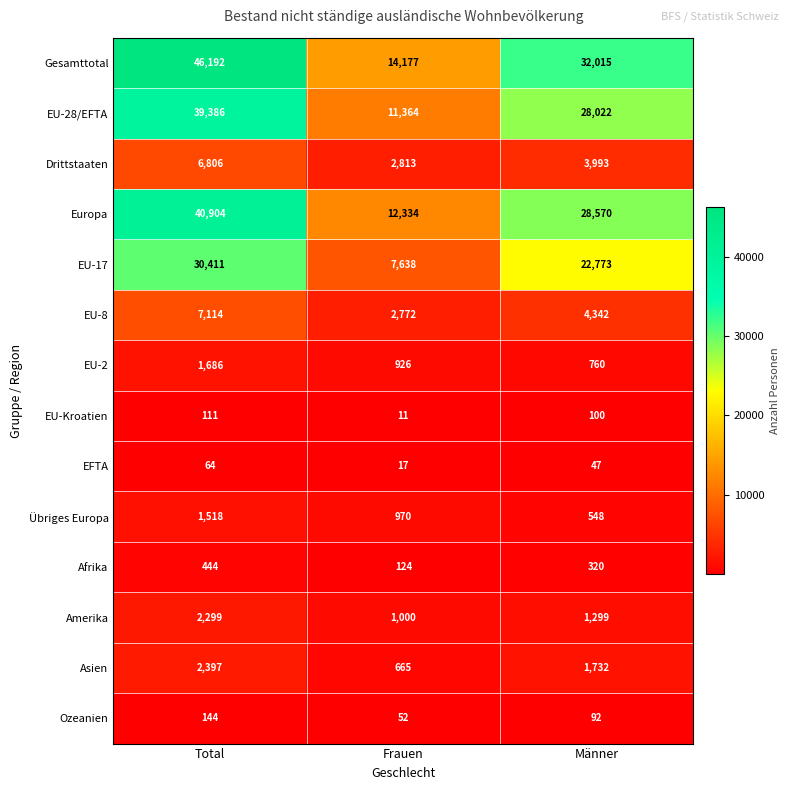

What value does the EU-28/EFTA series have at Männer?

28022